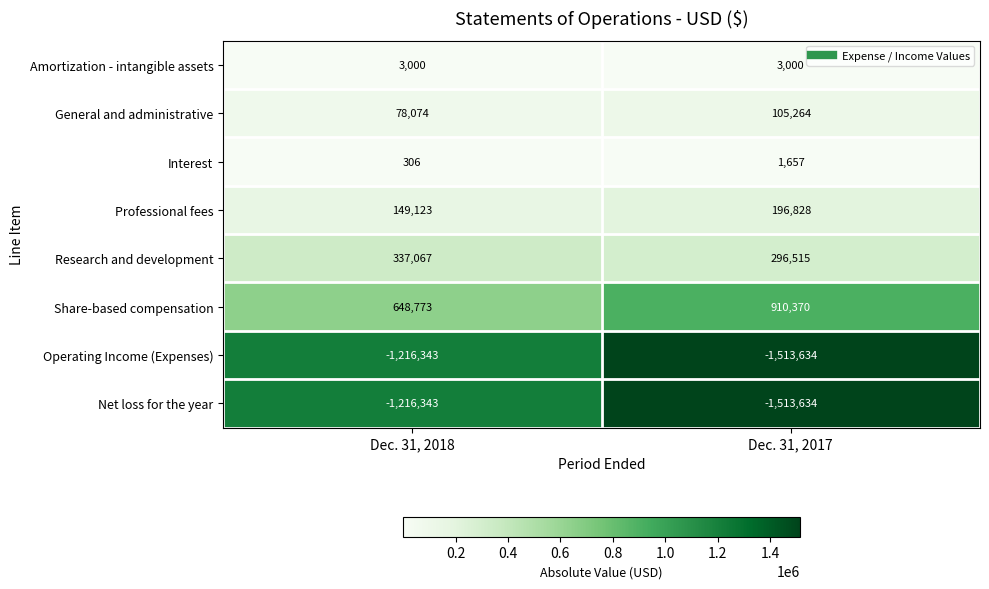

What is the difference between the maximum and minimum values in the Share-based compensation series?

261597